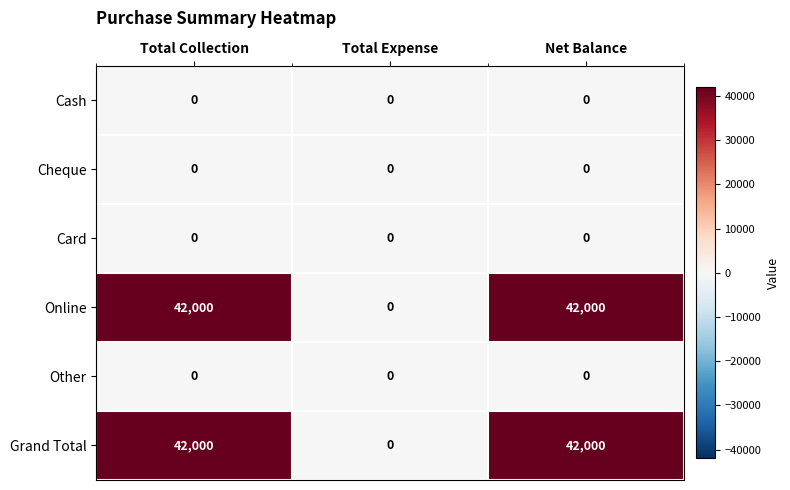

Count the Online values in the range 0 to 42000.

3